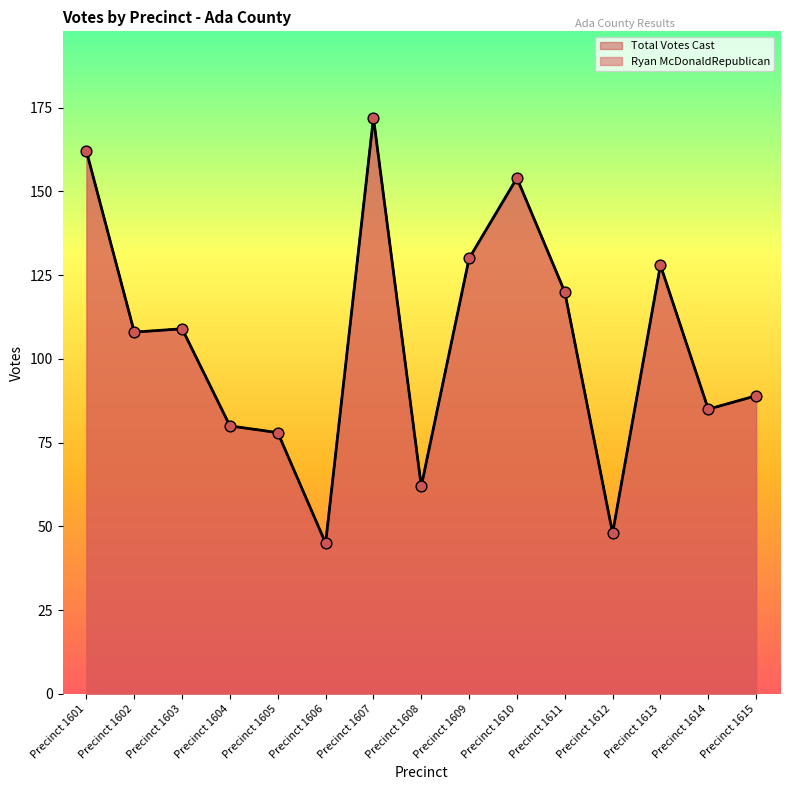

Which series contains the highest Y value?

Ryan McDonaldRepublican